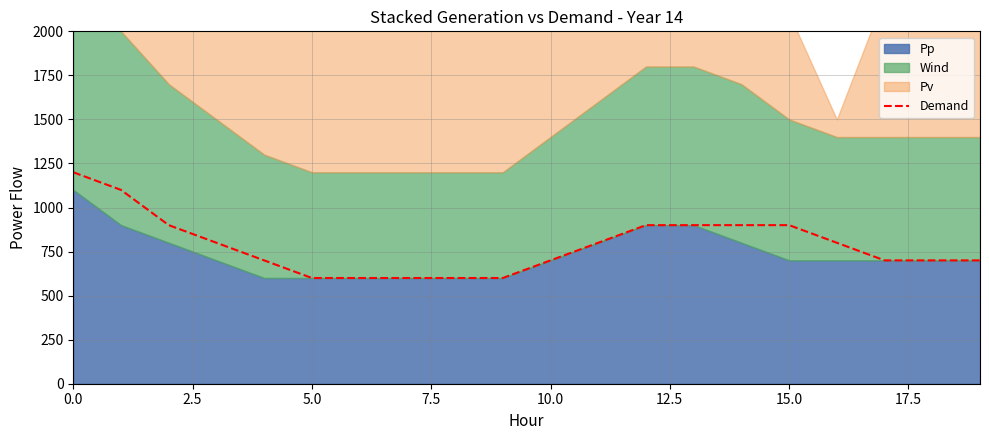

Count the values in the range 700 to 900.

13